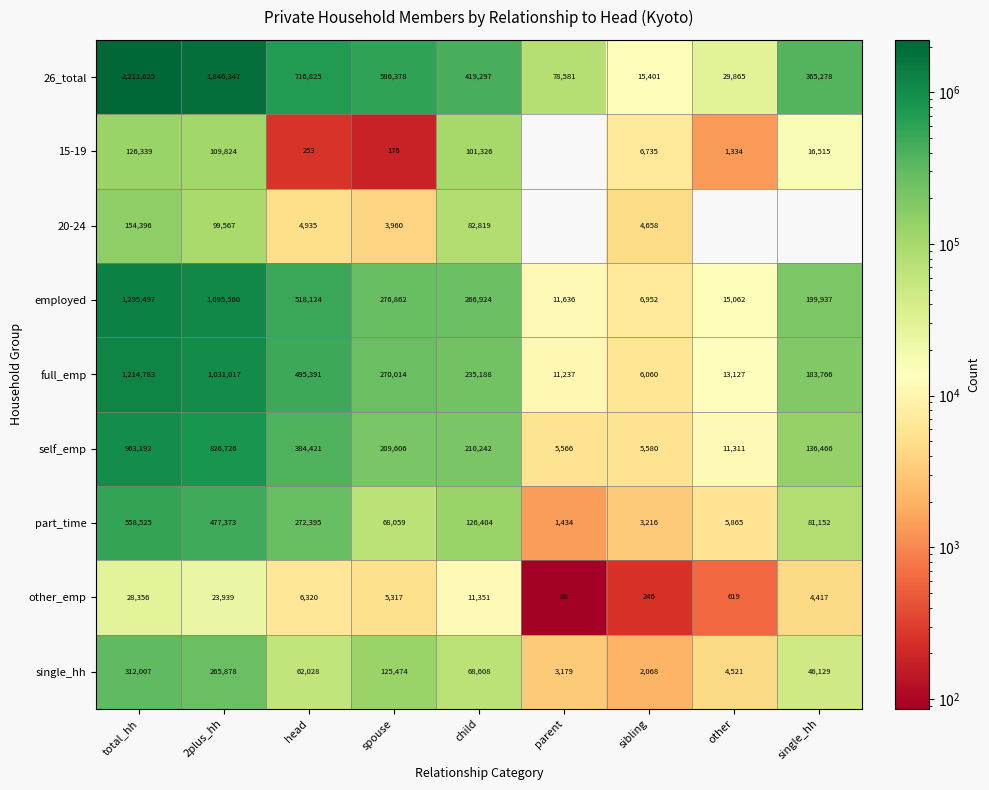

At spouse, list the series in order from smallest to largest.

15-19, 20-24, other_emp, part_time, single_hh, self_emp, full_emp, employed, 26_total